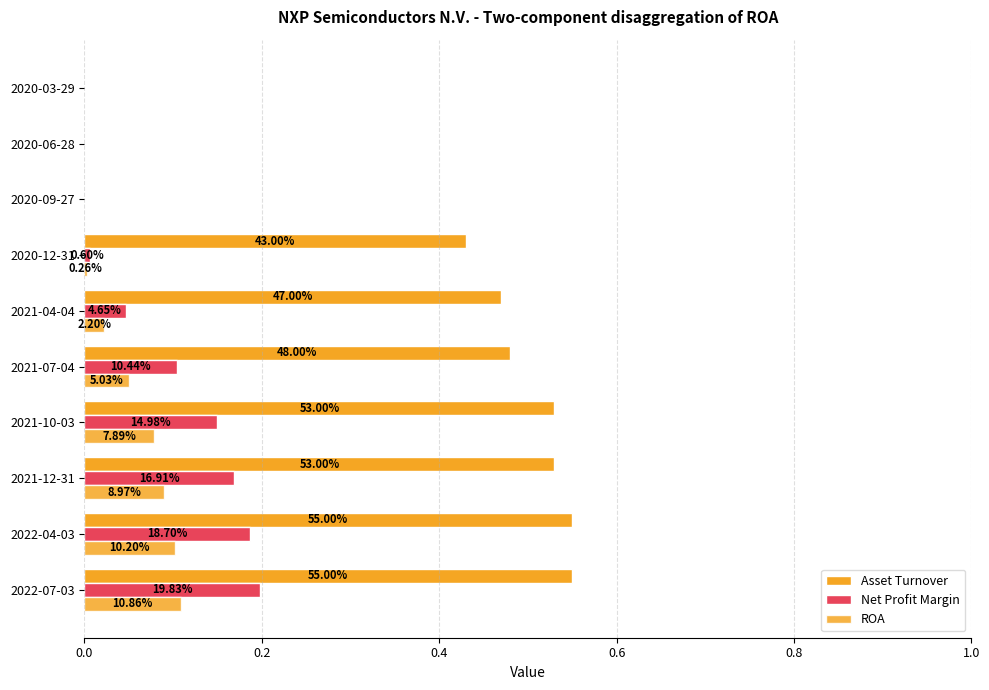

Count the number of categories in the chart.

10